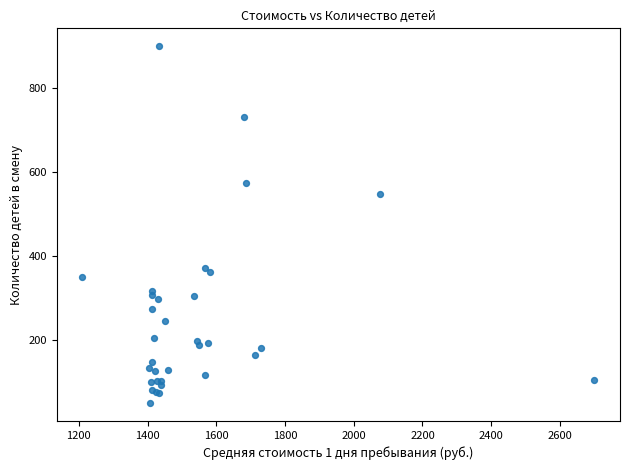

What Y value in the scatter plot is closest to 474?

547.6